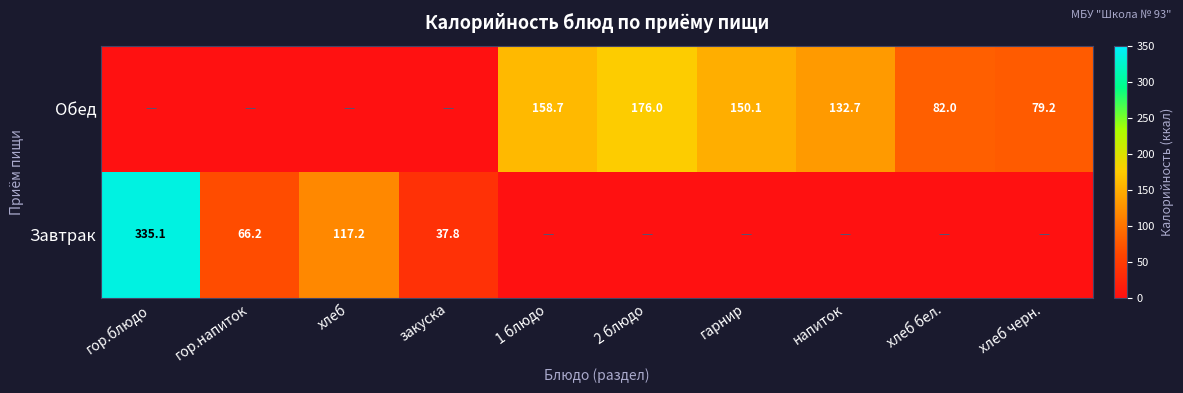

The Обед series shows 79.2 at хлеб черн.. True or false?

True